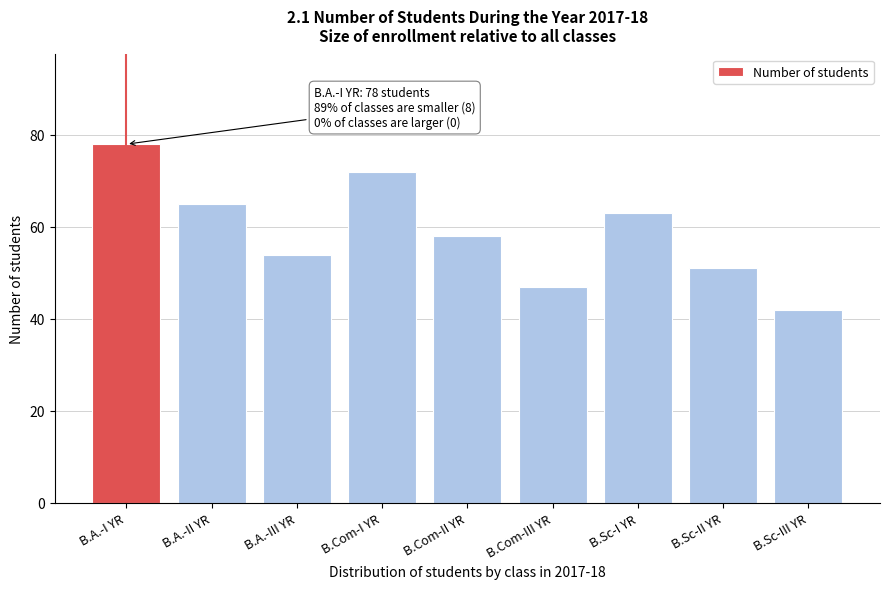

Reading right to left, what are all the values shown in this chart?

B.Sc-III YR=42	B.Sc-II YR=51	B.Sc-I YR=63	B.Com-III YR=47	B.Com-II YR=58	B.Com-I YR=72	B.A.-III YR=54	B.A.-II YR=65	B.A.-I YR=78